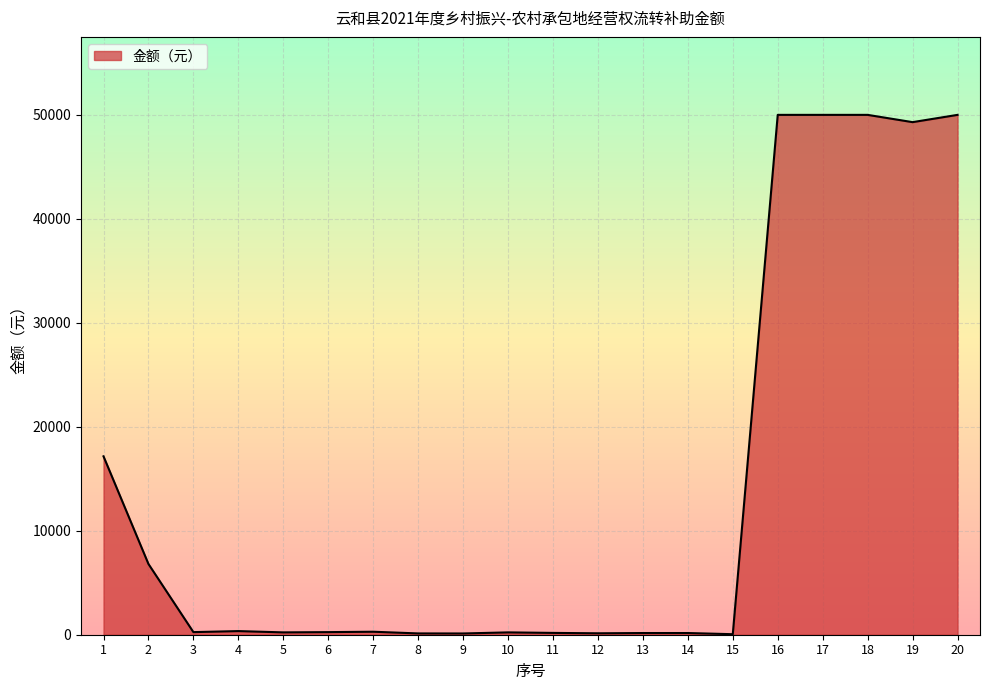

What is the approximate value at 5?

225.0